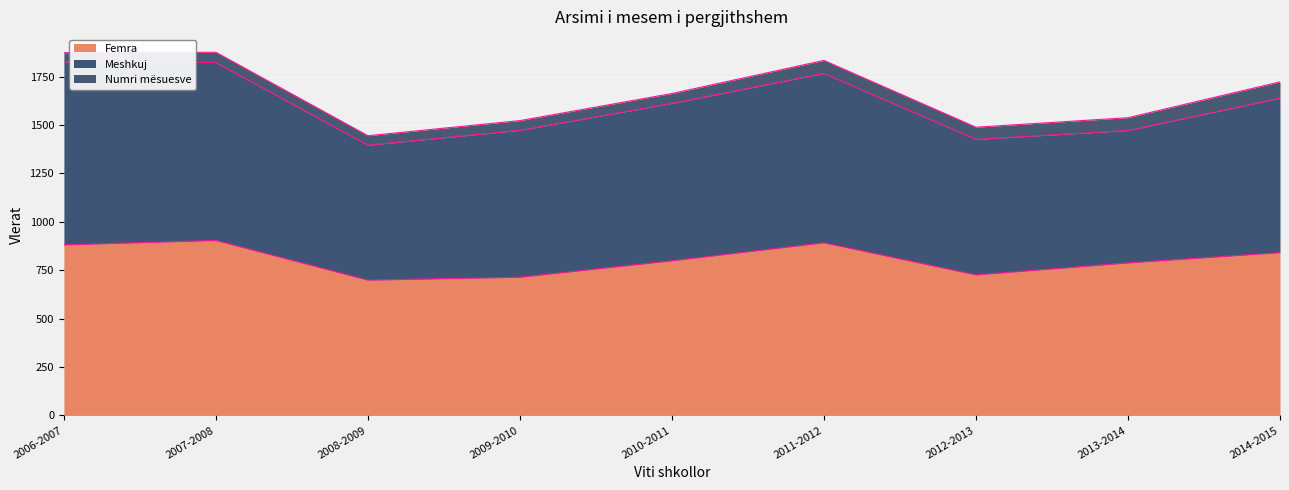

Where is the first local maximum for Femra?

2007-2008